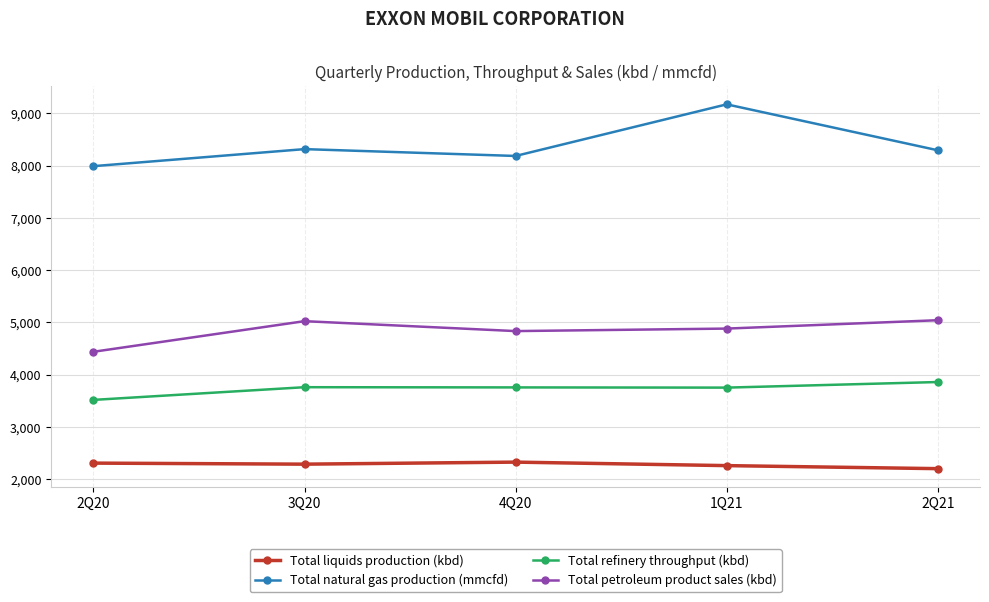

The value of Total petroleum product sales (kbd) at 2Q20 is 1325. True or false?

False